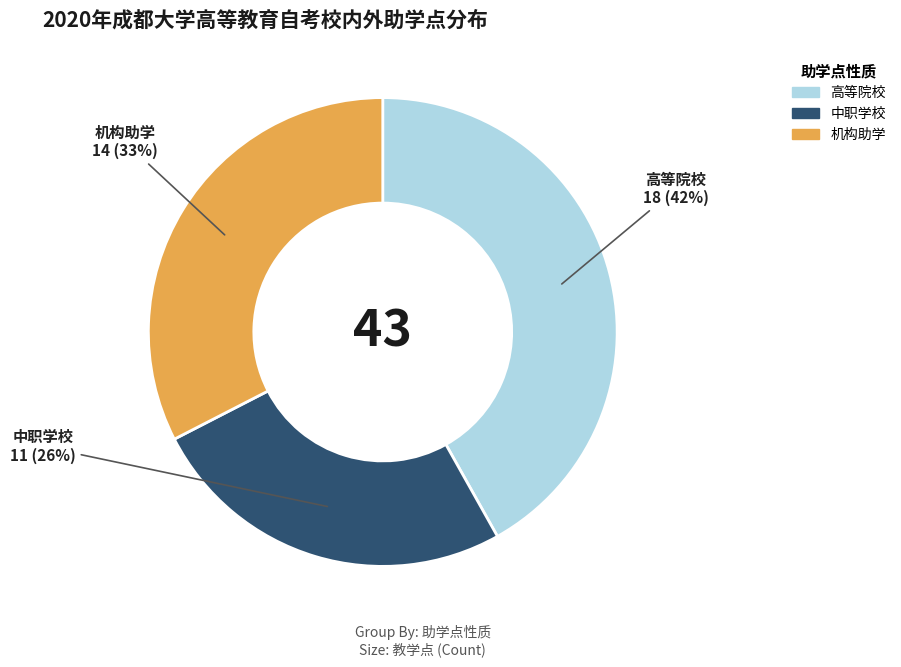

What percentage is the 高等院校 slice, to the nearest percent?

42%